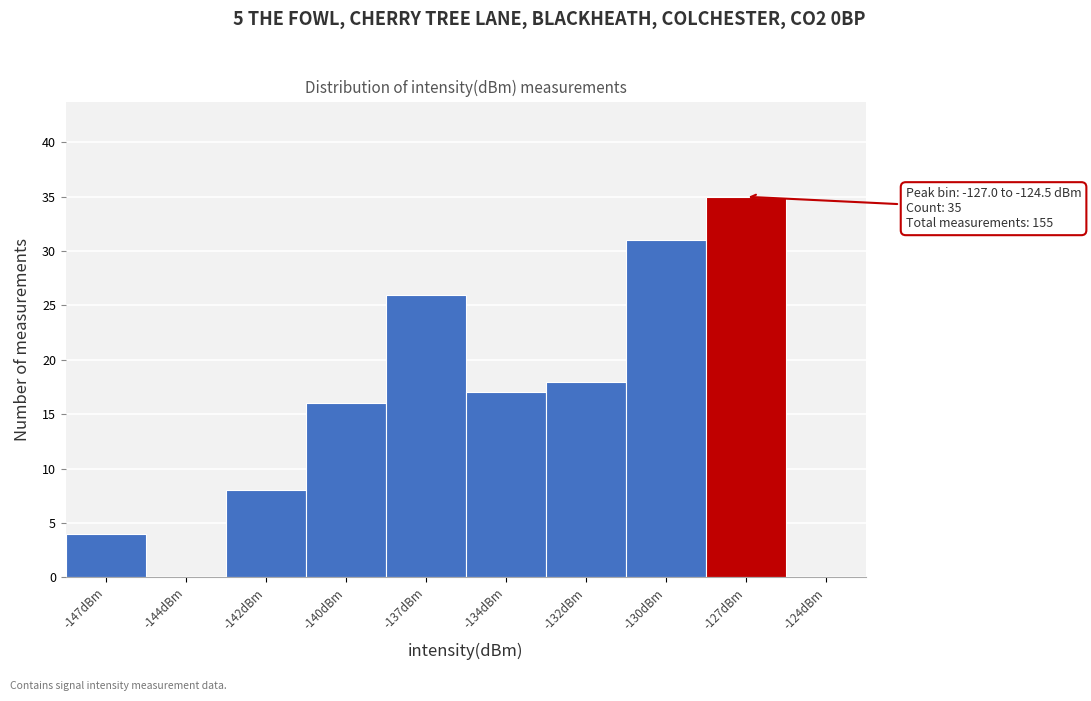

Reading left to right, list all the values displayed in this chart.

-147dBm=4	-144dBm=0	-142dBm=8	-140dBm=16	-137dBm=26	-134dBm=17	-132dBm=18	-130dBm=31	-127dBm=35	-124dBm=0